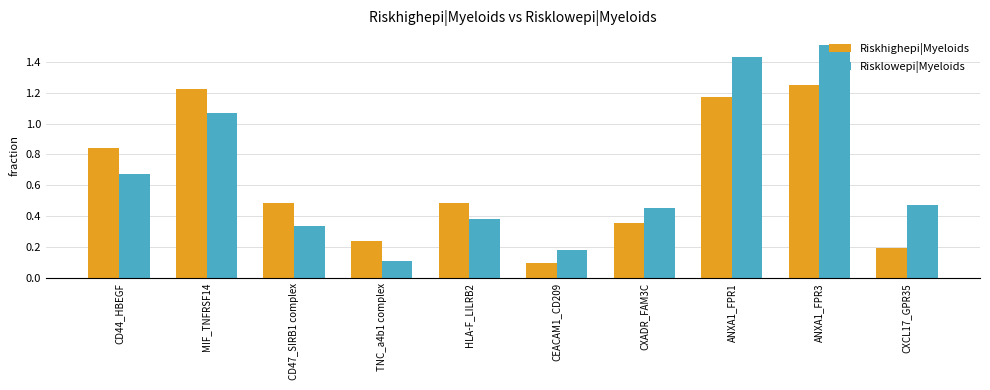

What is the sum of all Risklowepi|Myeloids values?

6.6